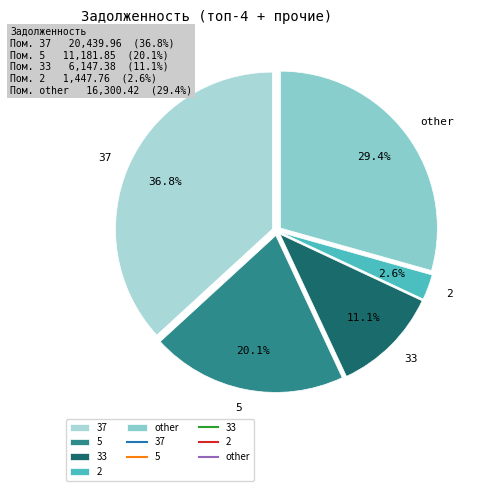

Count the number of slices in the pie.

5